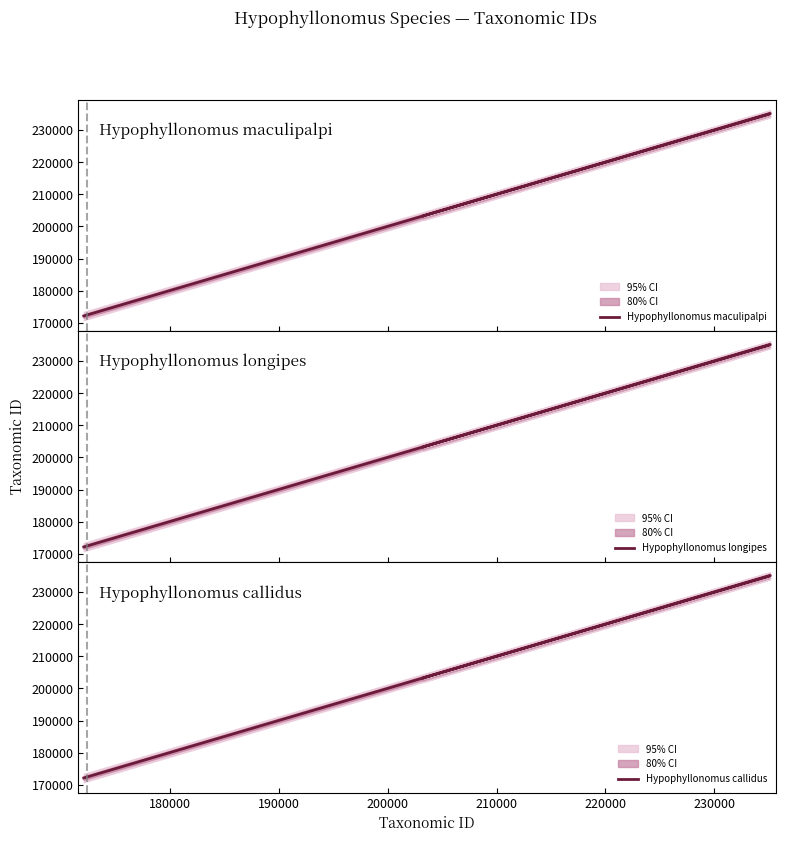

How many data points in Hypophyllonomus callidus are above 203285?

1